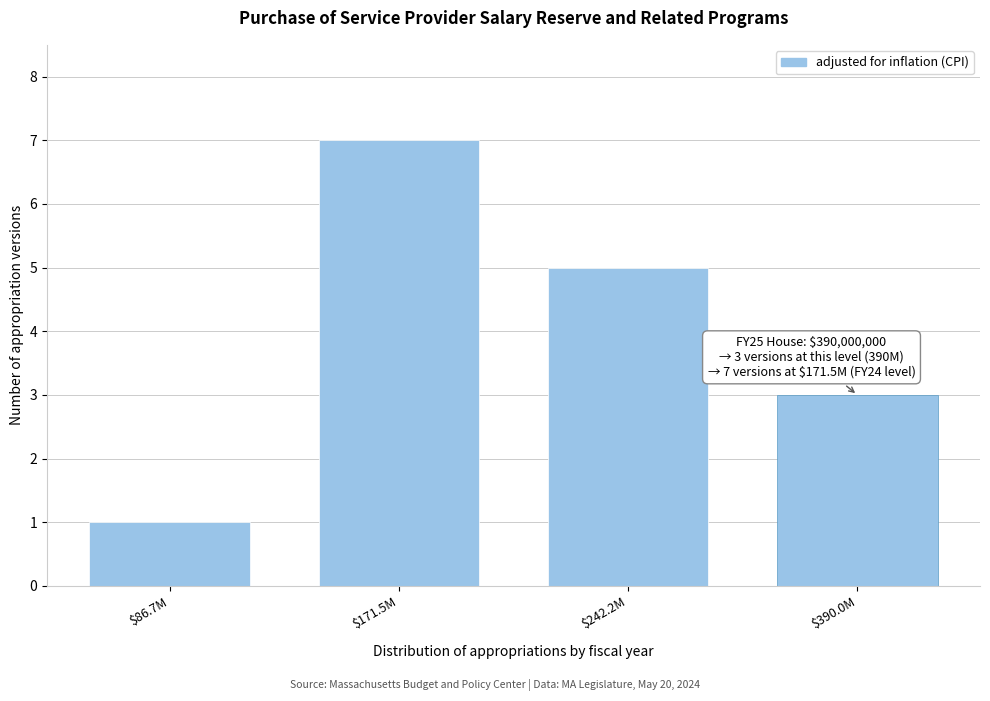

Reading left to right, extract all data points from this chart.

1	7	5	3